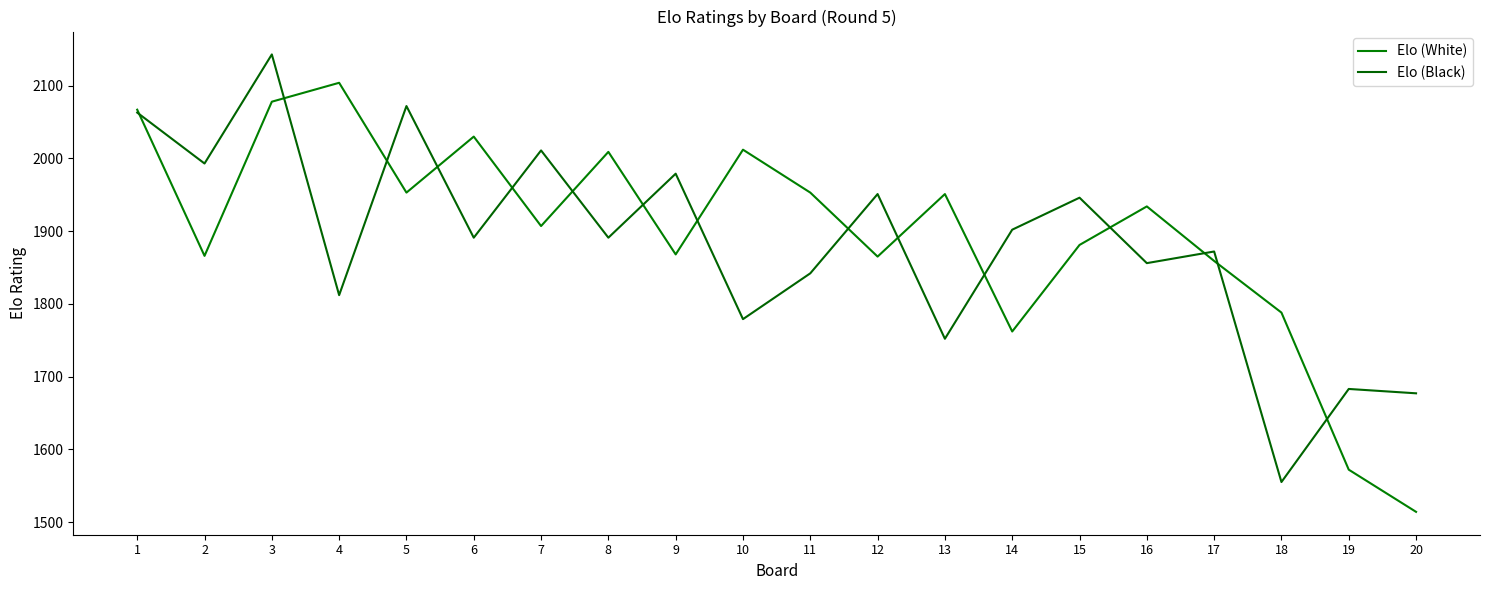

Is this an area chart (filled region under the line)?

No